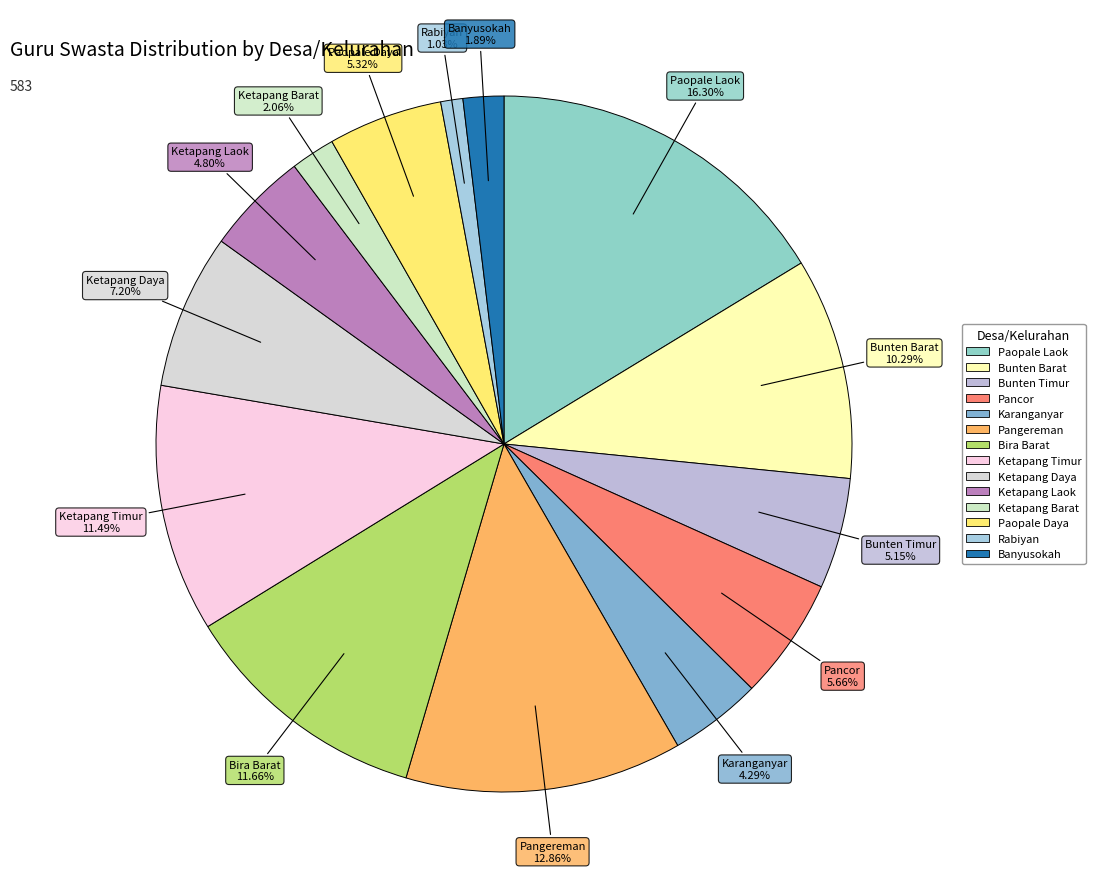

How many segments does this pie chart have?

14